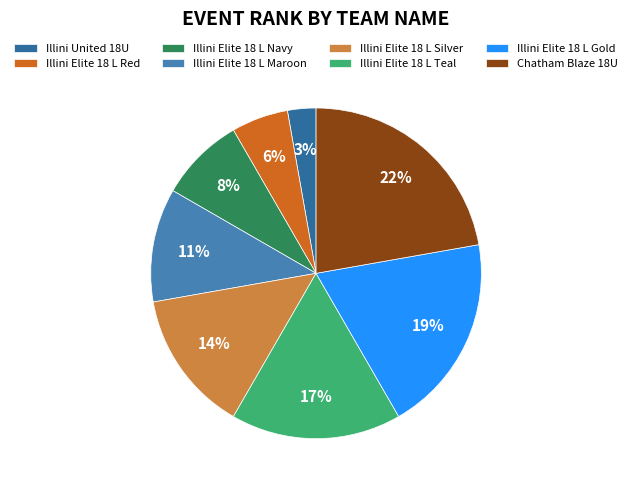

How many slices are in this pie chart?

8